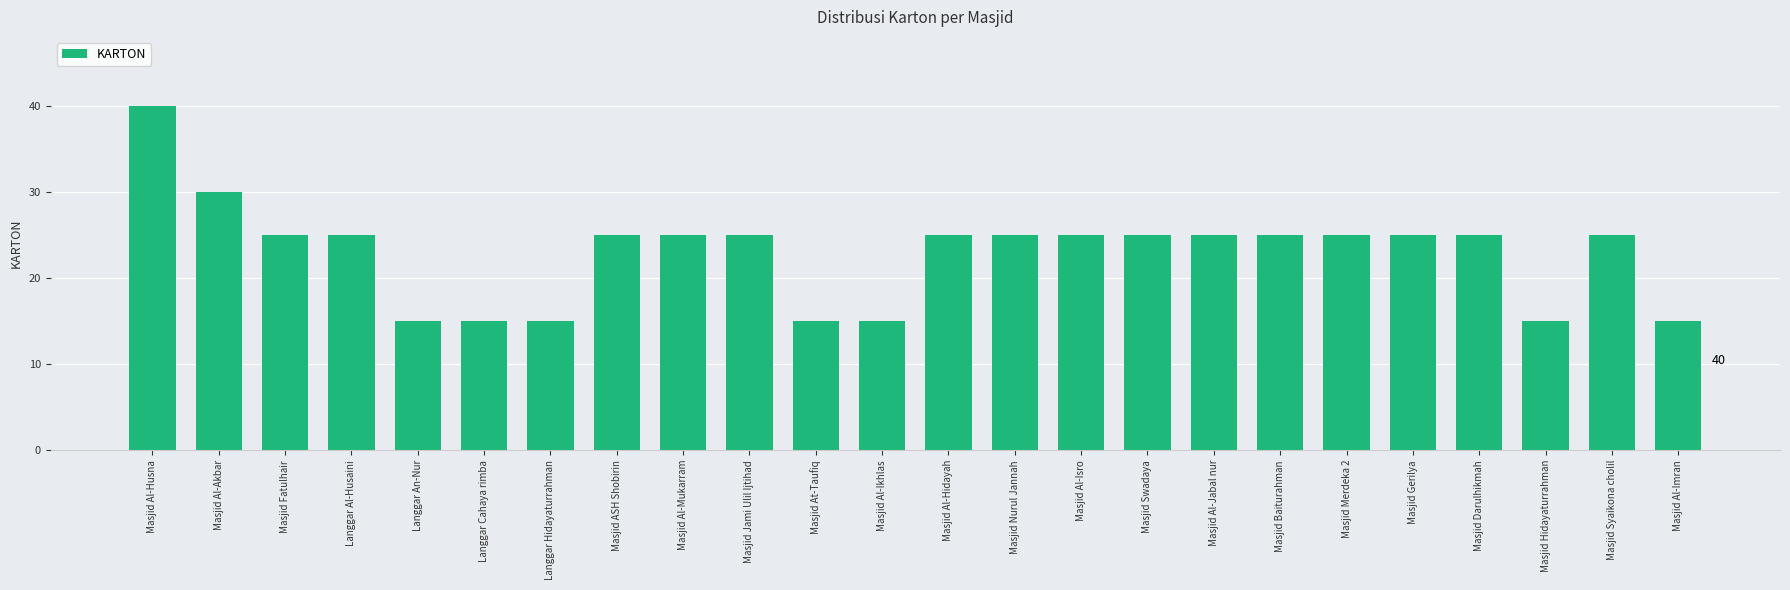

What is the sum of the values at Masjid Al-Husna and Masjid Baiturahman?

65